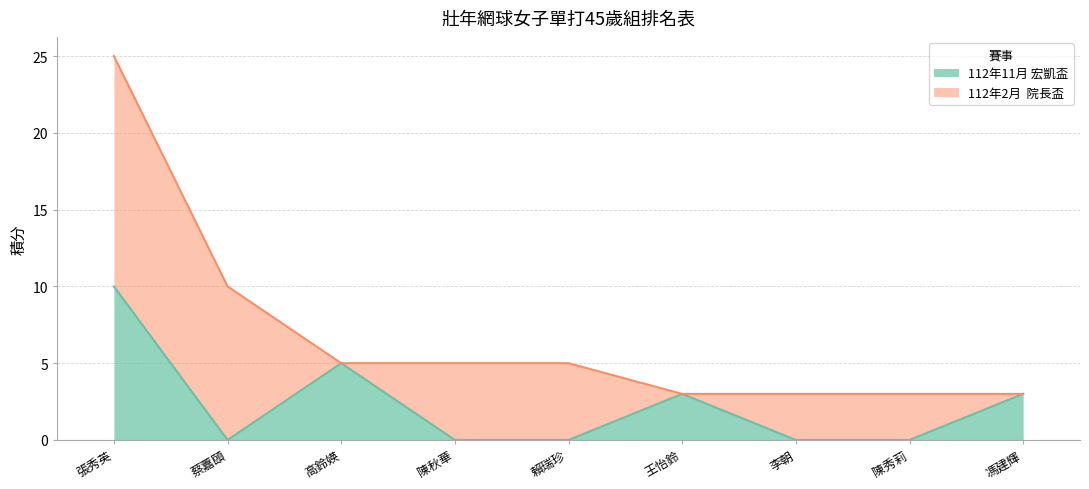

What is the value of the 6th point from the left?

3